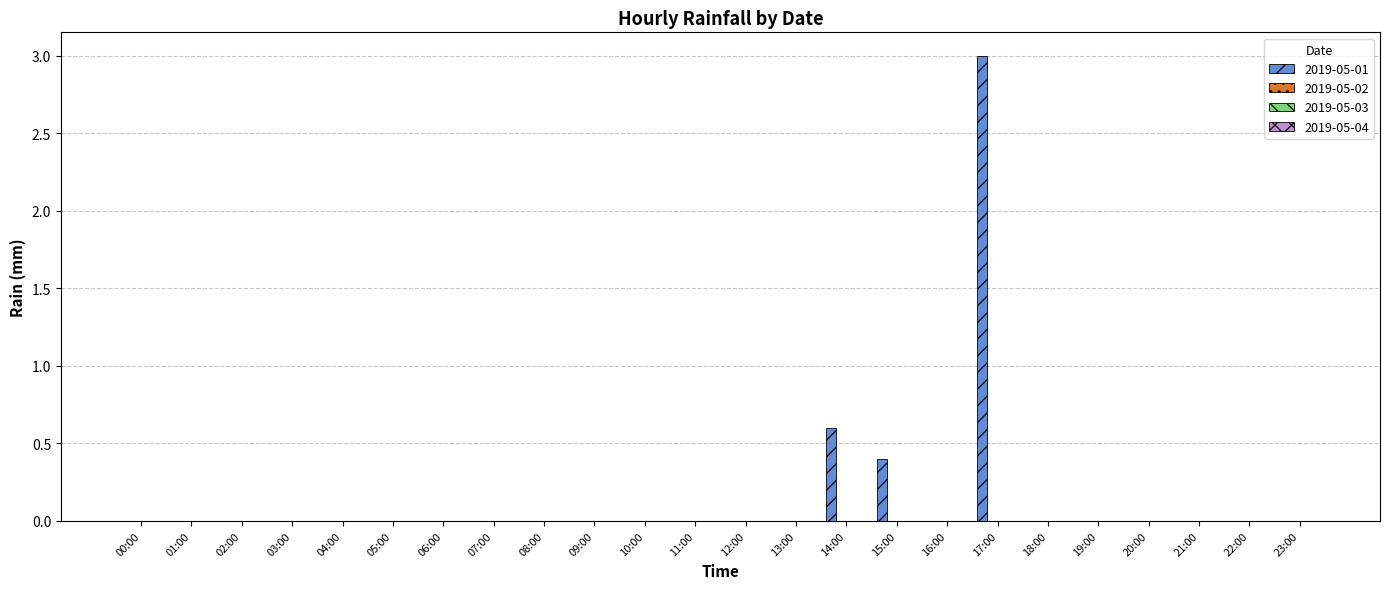

What is the greatest value displayed?

3.0